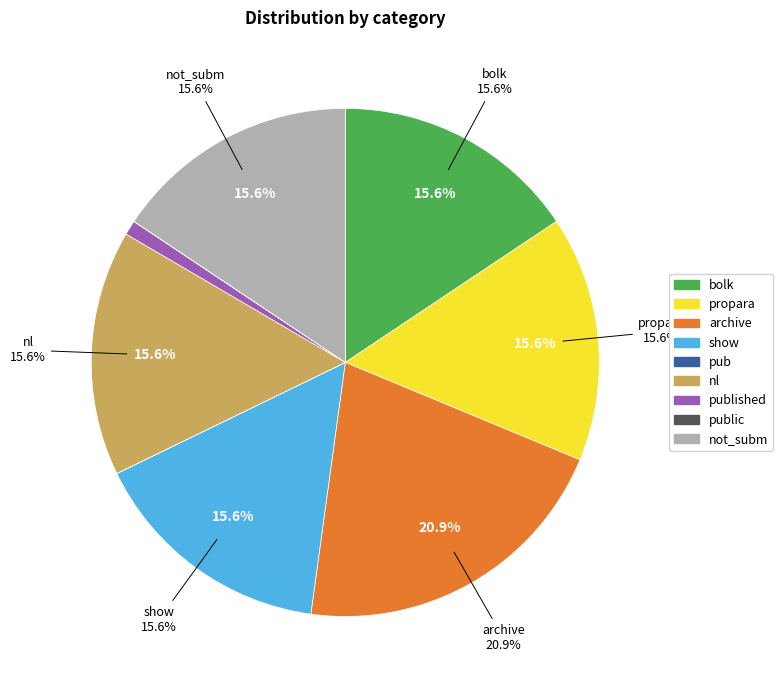

To the nearest percent, what portion does nl represent?

16%